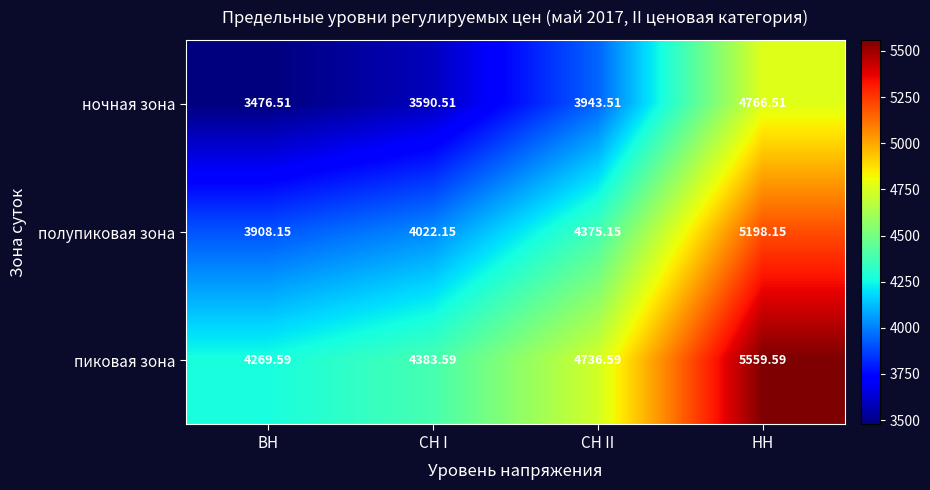

Which series has the largest total across all categories?

пиковая зона